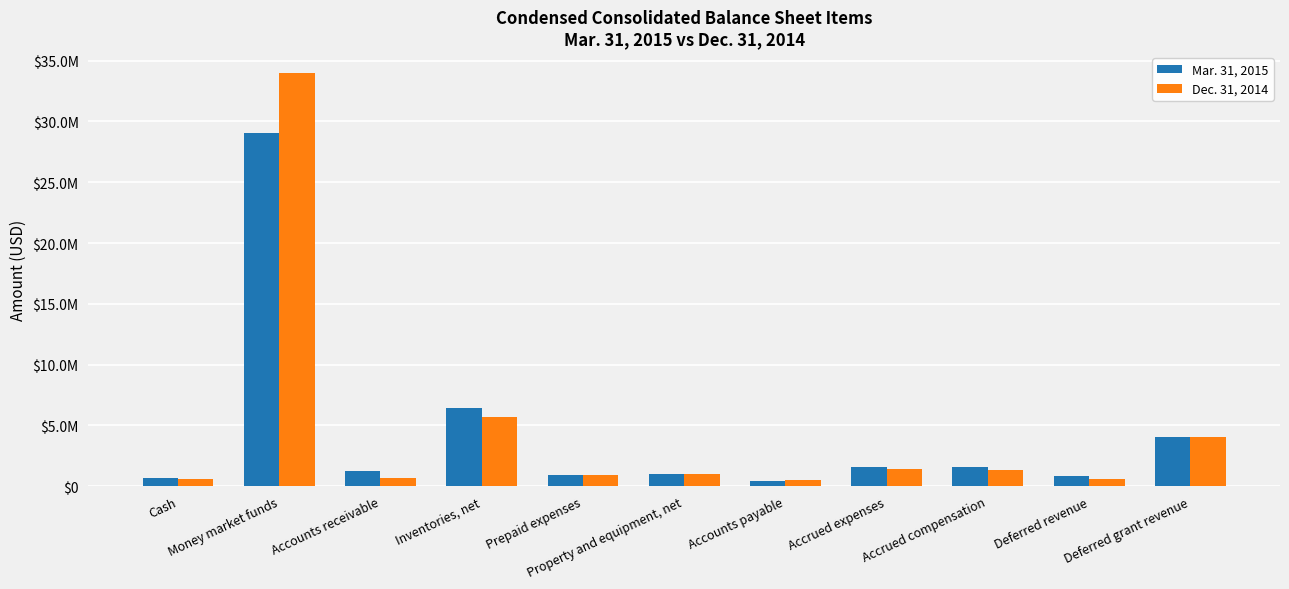

True or false: Dec. 31, 2014 has a value of 336931 at Deferred revenue.

False